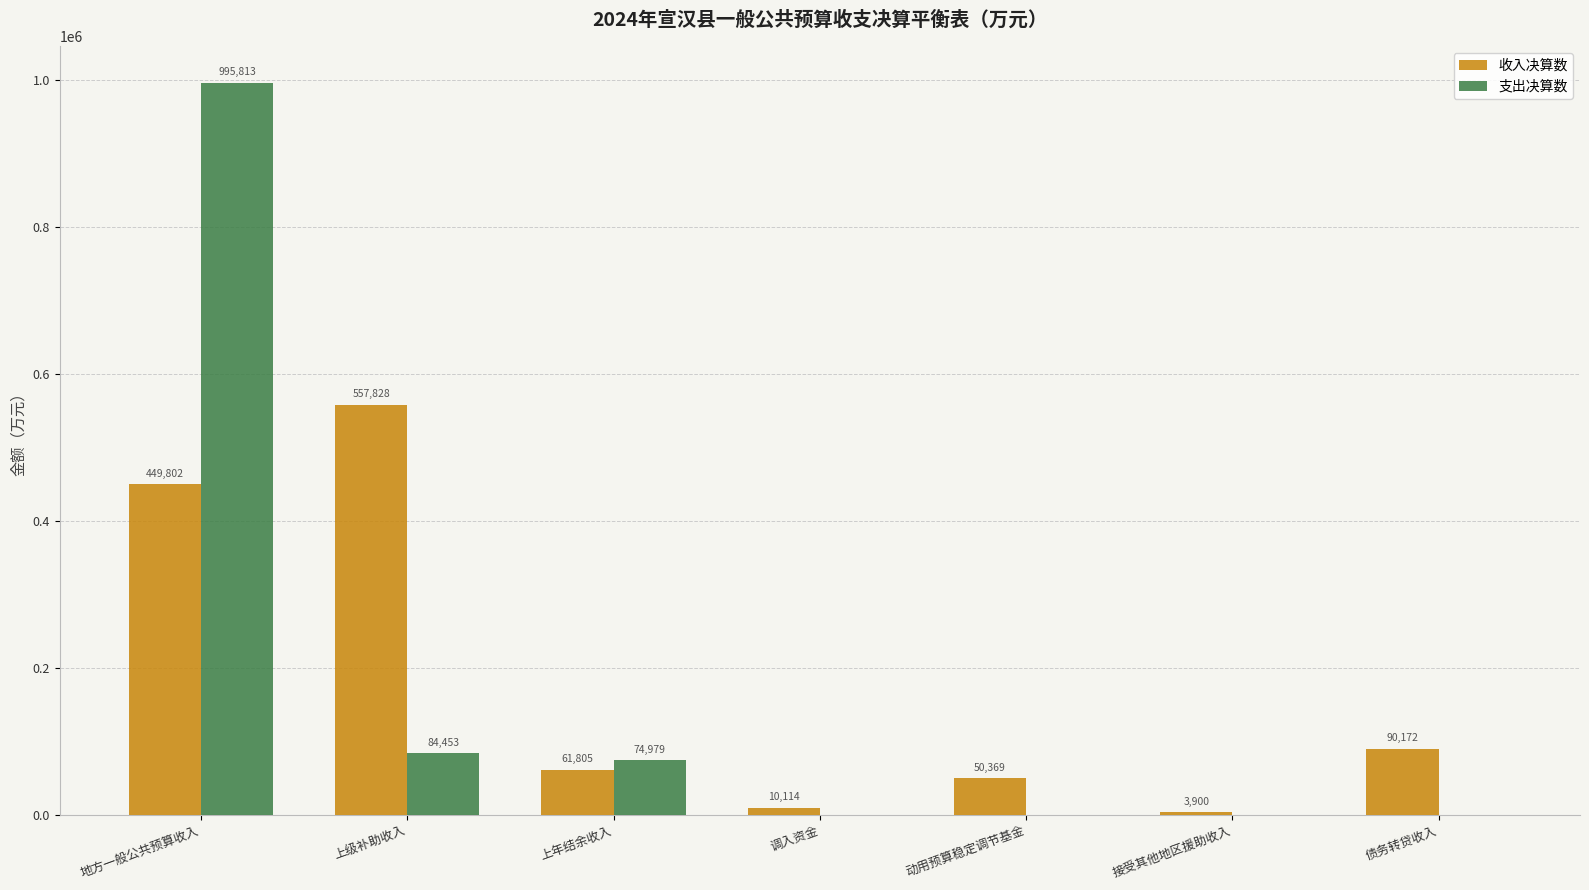

At which category is the sum across all series the highest?

地方一般公共预算收入